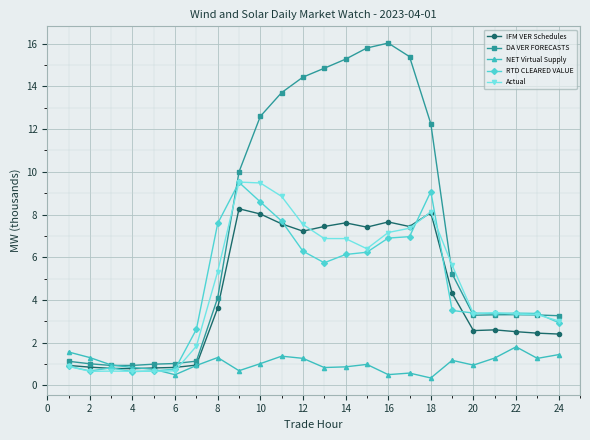

What is the value of the IFM VER Schedules point at the 13th from the left?

7.4